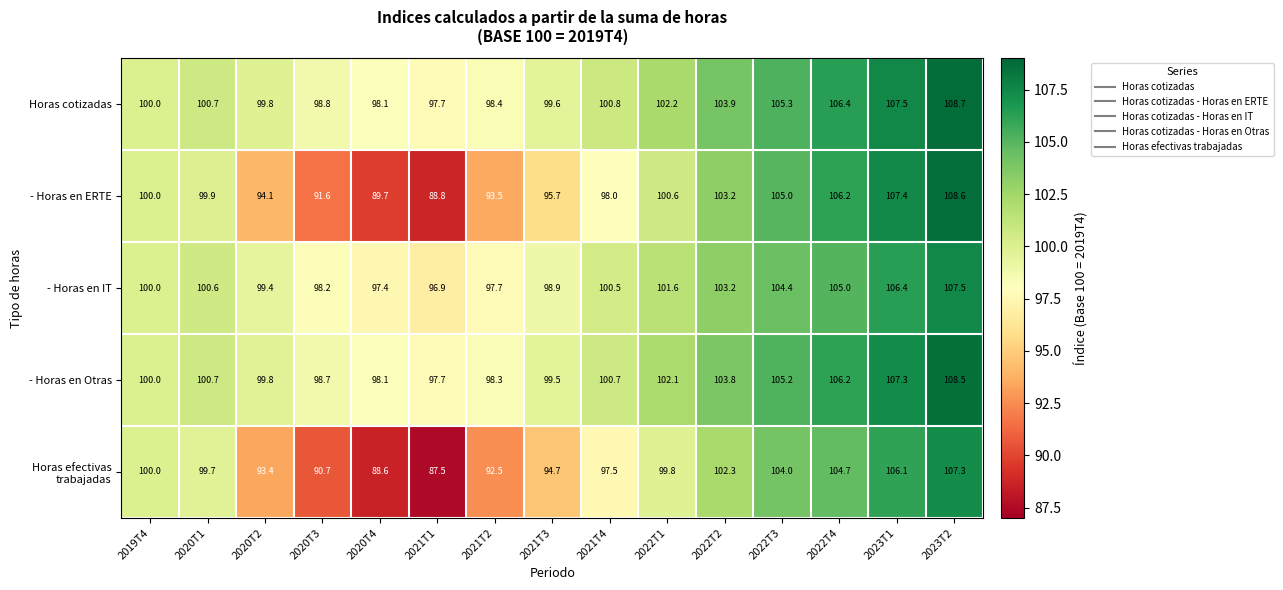

What is the difference between the maximum and minimum values in the - Horas en Otras series?

10.8